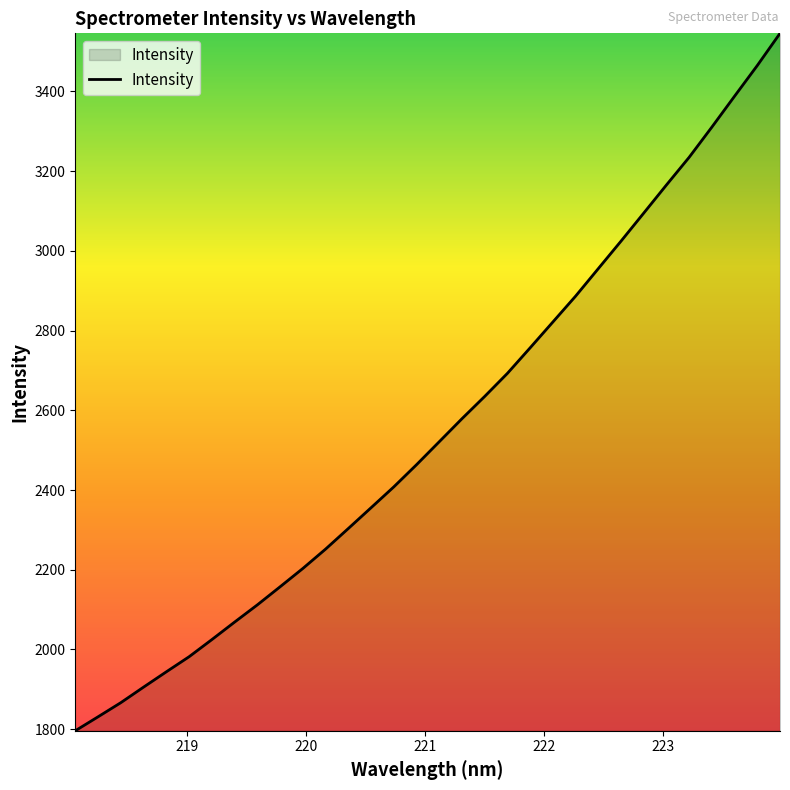

What is the greatest value displayed?

3545.7